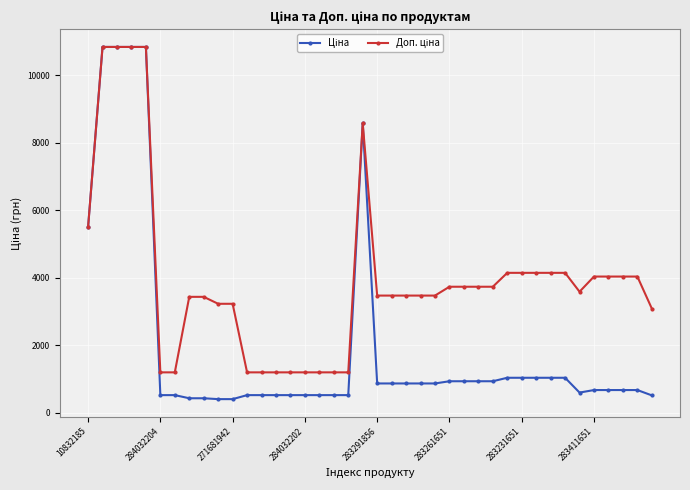

What is the minimum value shown in the chart?

403.6